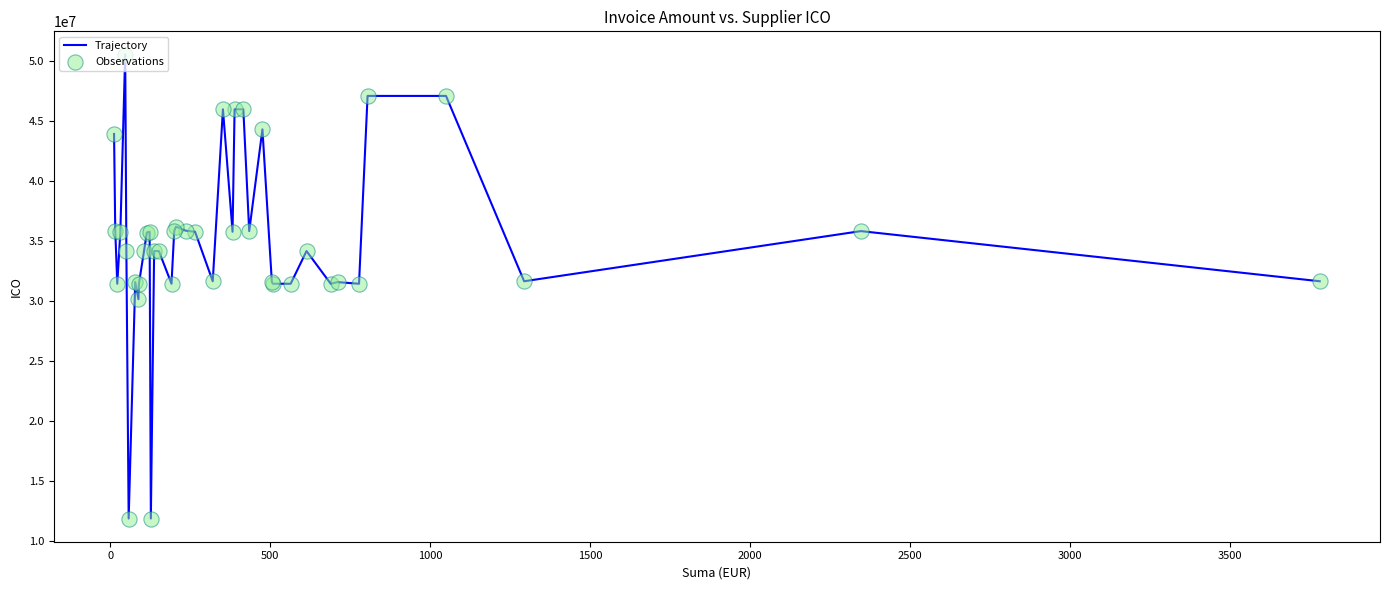

What is the difference between the maximum and minimum values?

38661816